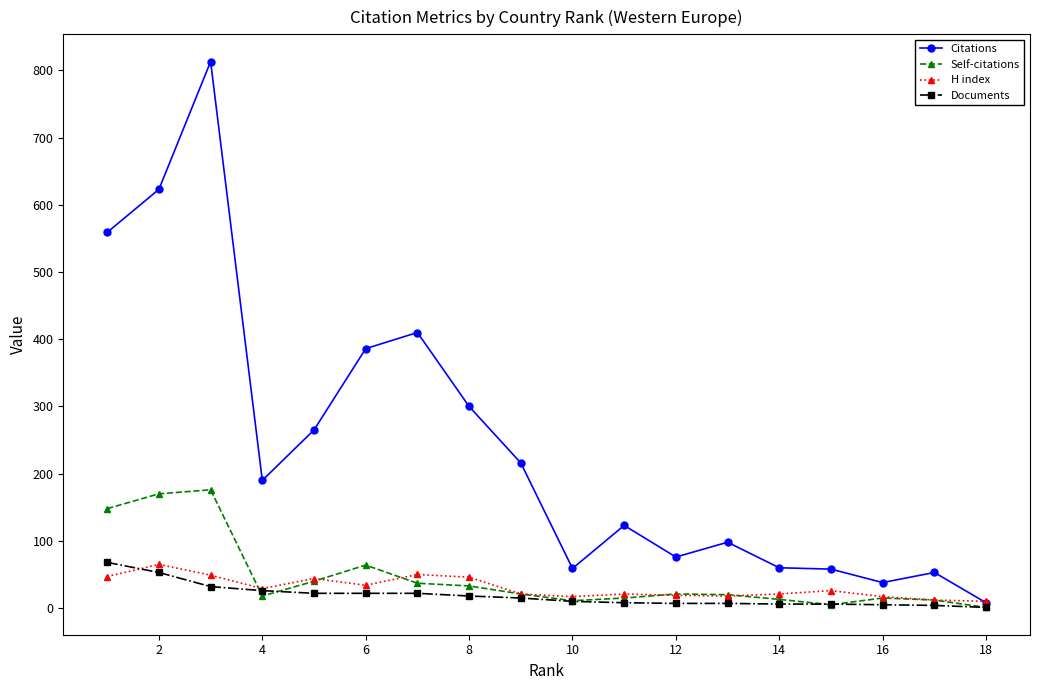

What is the maximum value shown in the chart?

813